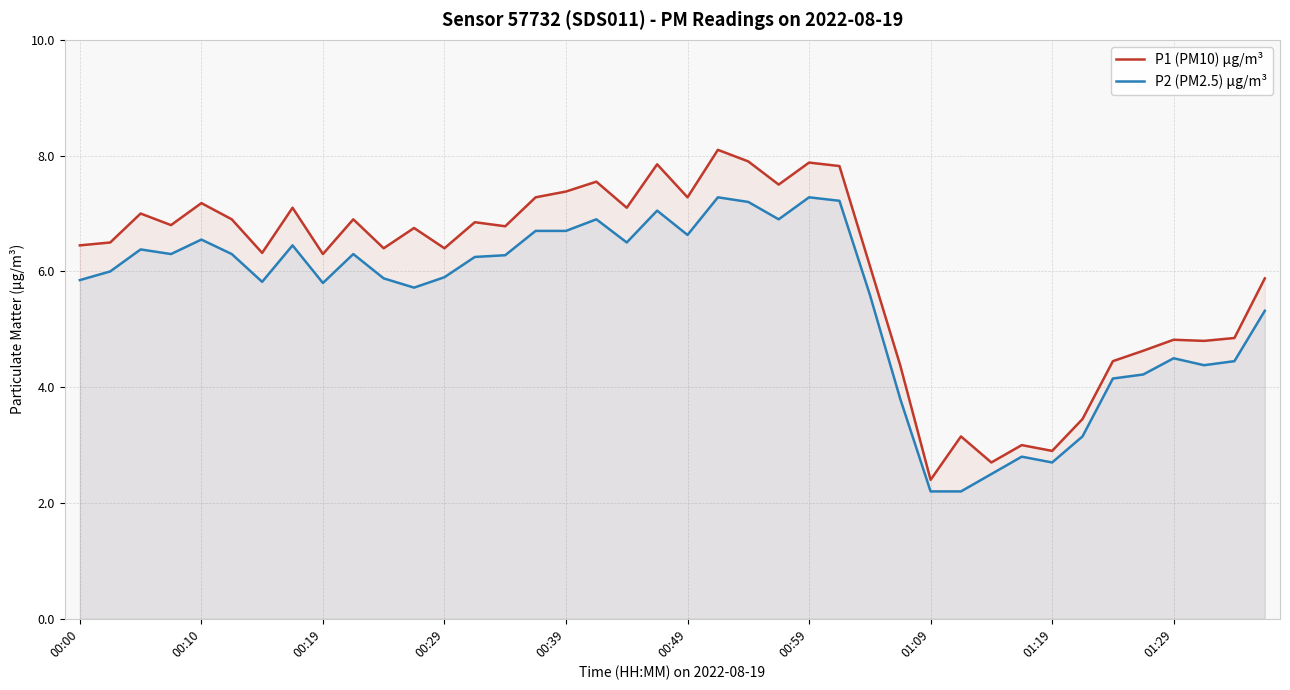

How many lines are shown in the chart?

2